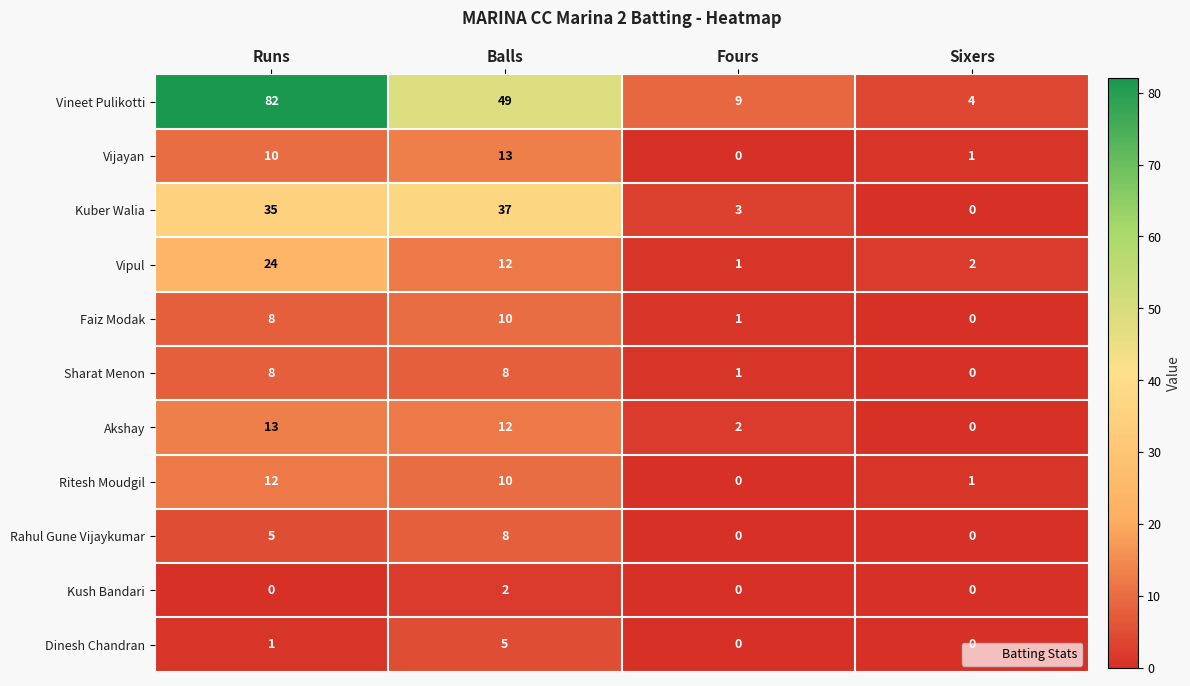

Which series has the largest range (max minus min)?

Vineet Pulikotti